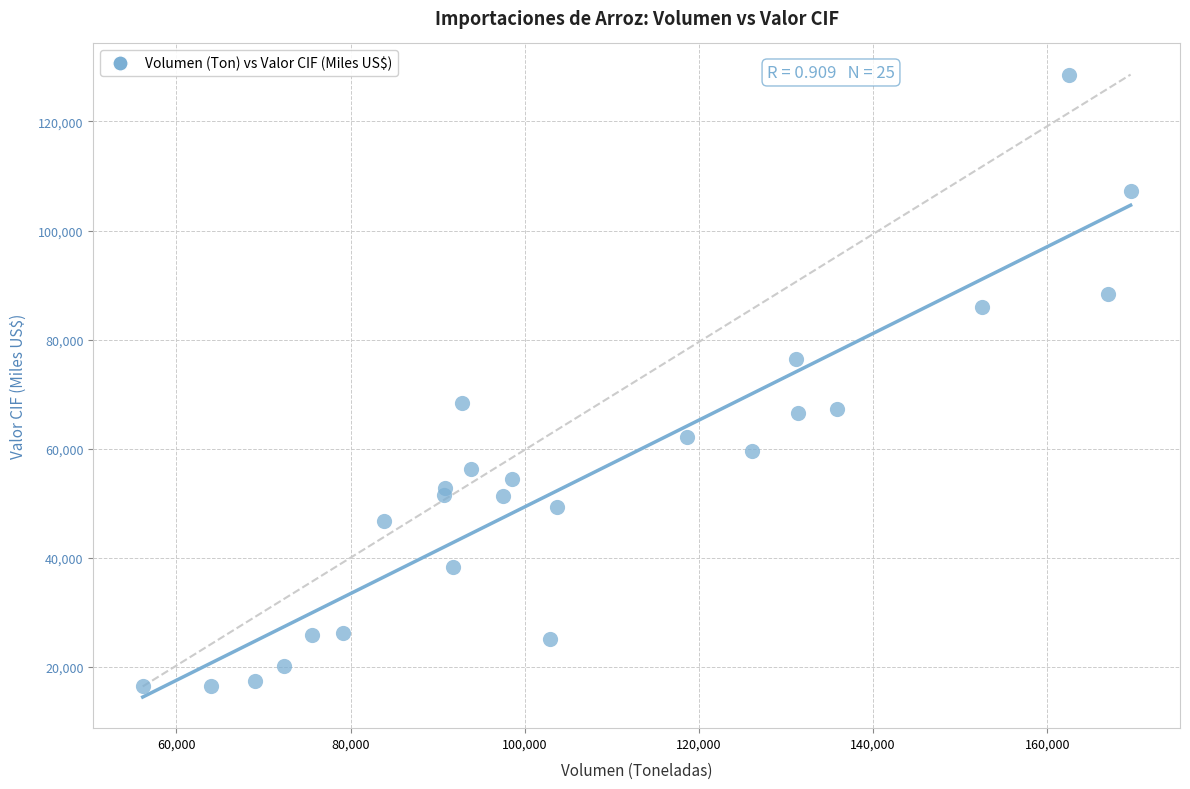

What is the range of Y values (max minus min)?

112224.0